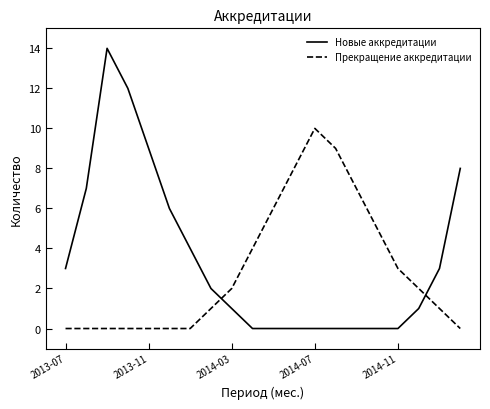

What is the difference between the maximum and minimum values in the Прекращение аккредитации series?

10